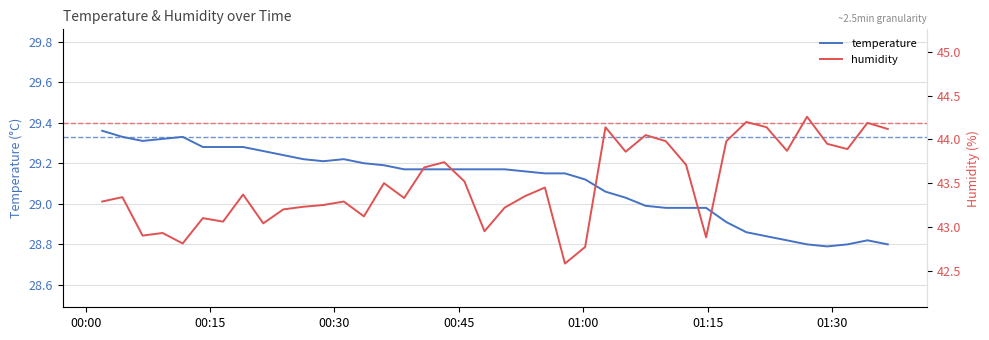

What is the sum of all temperature values?

1164.1